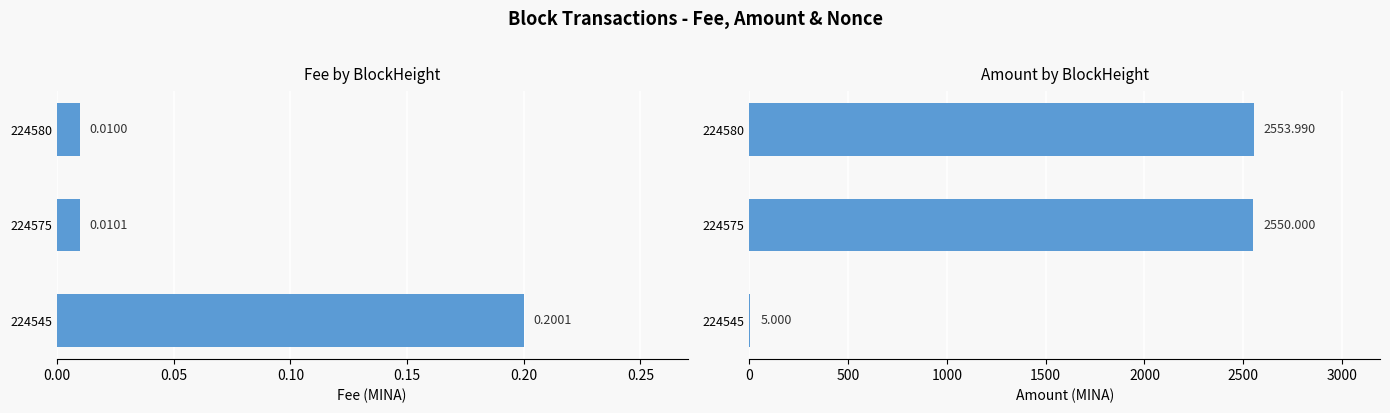

Which series has the largest total across all categories?

Amount